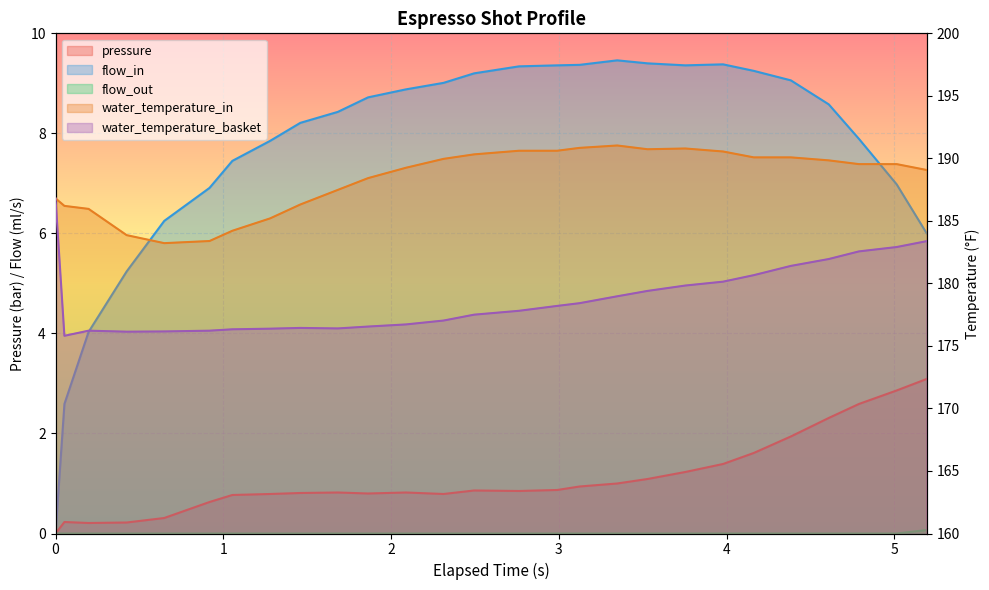

True or false: flow_in and water_temperature_in cross at least once.

False